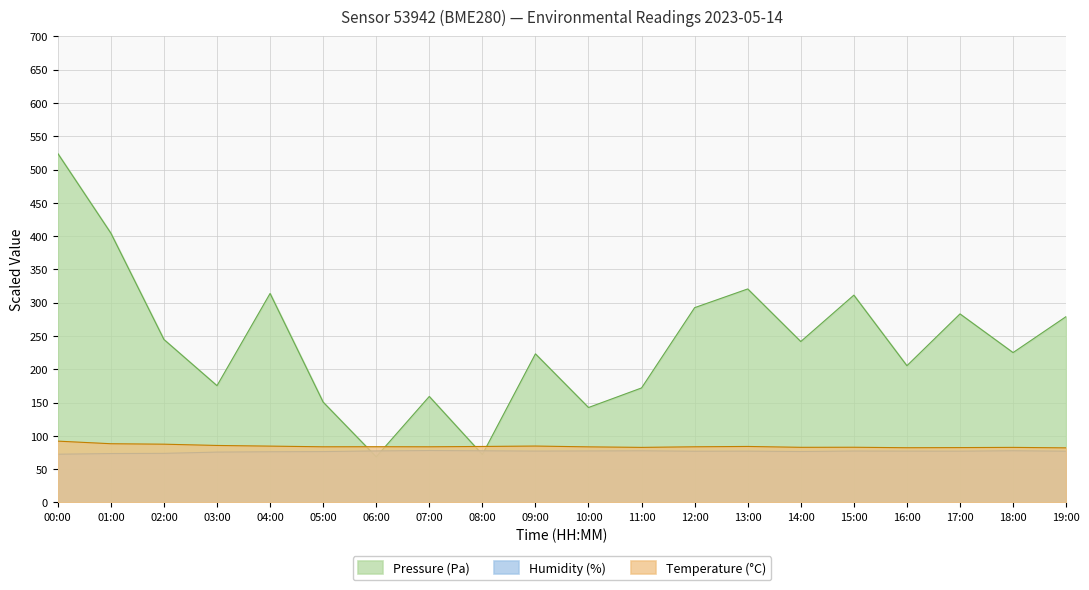

True or false: Temperature (°C) has more than 0 interior local peaks.

True